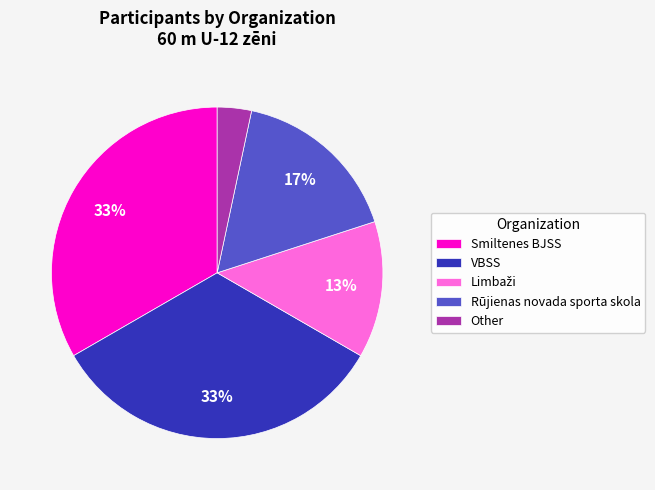

Count the number of slices in the pie.

5